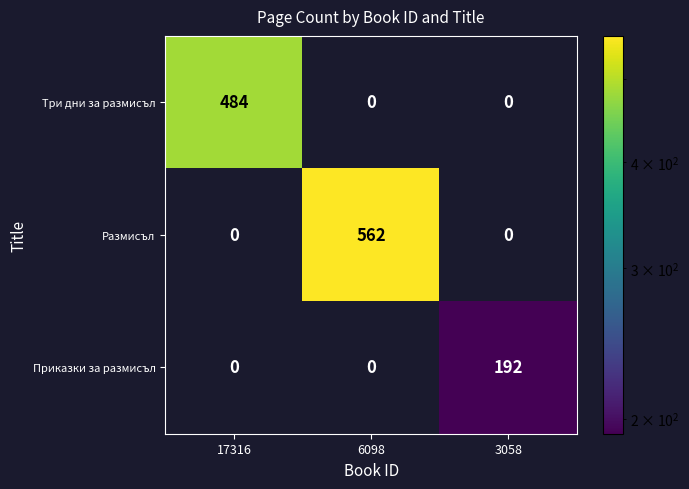

The Три дни за размисъл series shows 325 at 6098. True or false?

False